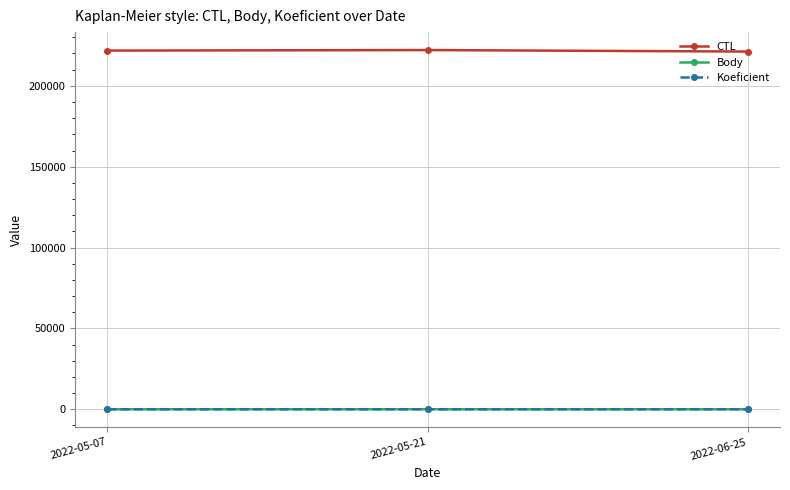

What is the label of the 1st point from the right?

2022-06-25